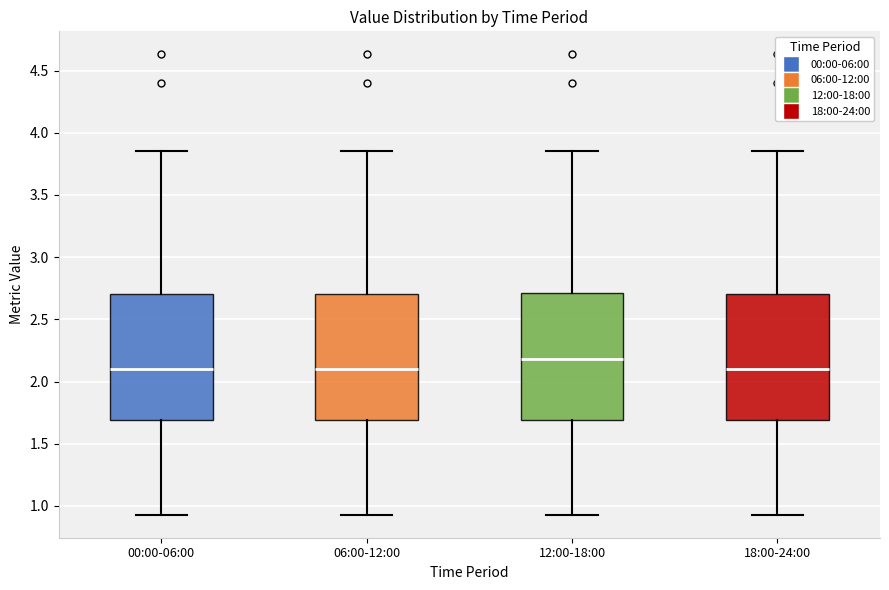

Reading left to right, transcribe this box plot: for each box, give where its median line is, the range the box spans, and where its two whiskers end, as read against the y-axis. The values are not printed on the chart, so give them approximately, as read against the axis.

00:00-06:00: median 2.10, box 1.70 to 2.70, whiskers 0.95 to 3.85
06:00-12:00: median 2.10, box 1.70 to 2.70, whiskers 0.95 to 3.85
12:00-18:00: median 2.20, box 1.70 to 2.70, whiskers 0.95 to 3.85
18:00-24:00: median 2.10, box 1.70 to 2.70, whiskers 0.95 to 3.85